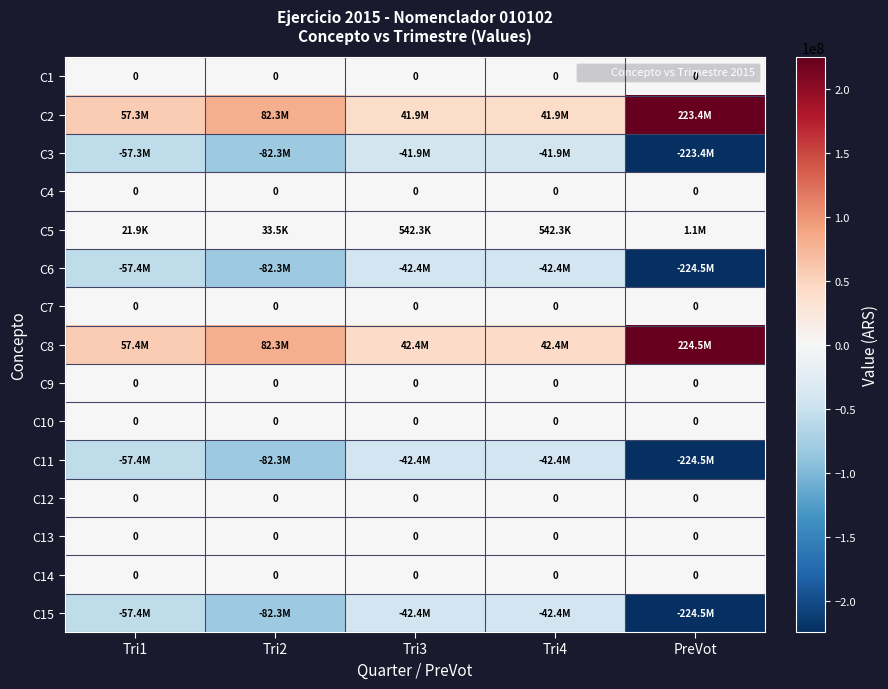

What is the smallest value displayed?

-224541173.6